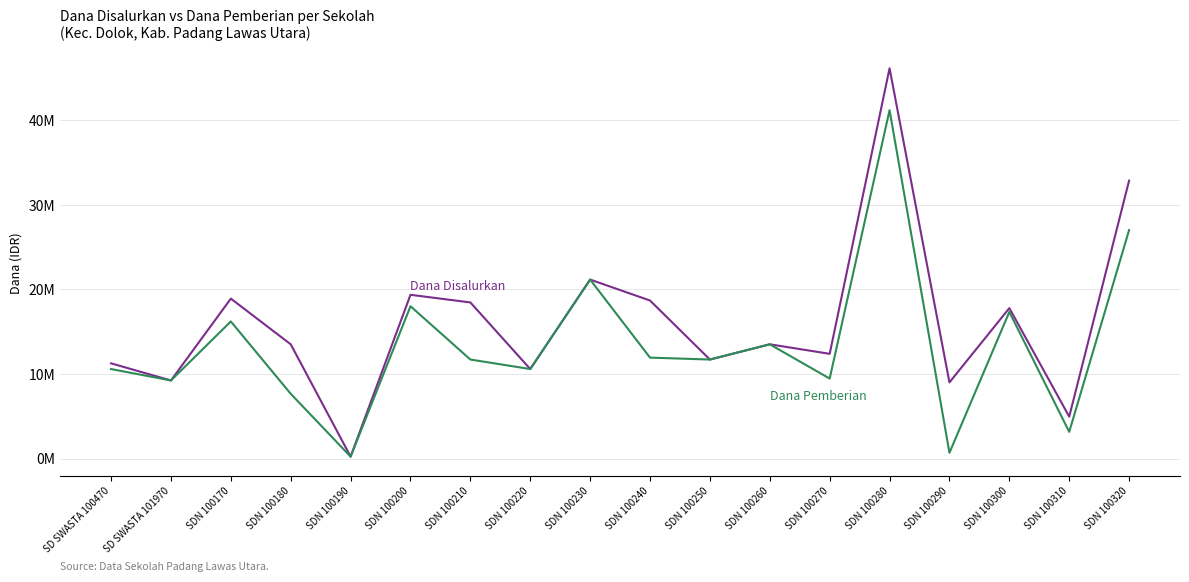

Does the chart display data point markers on the line(s)?

No